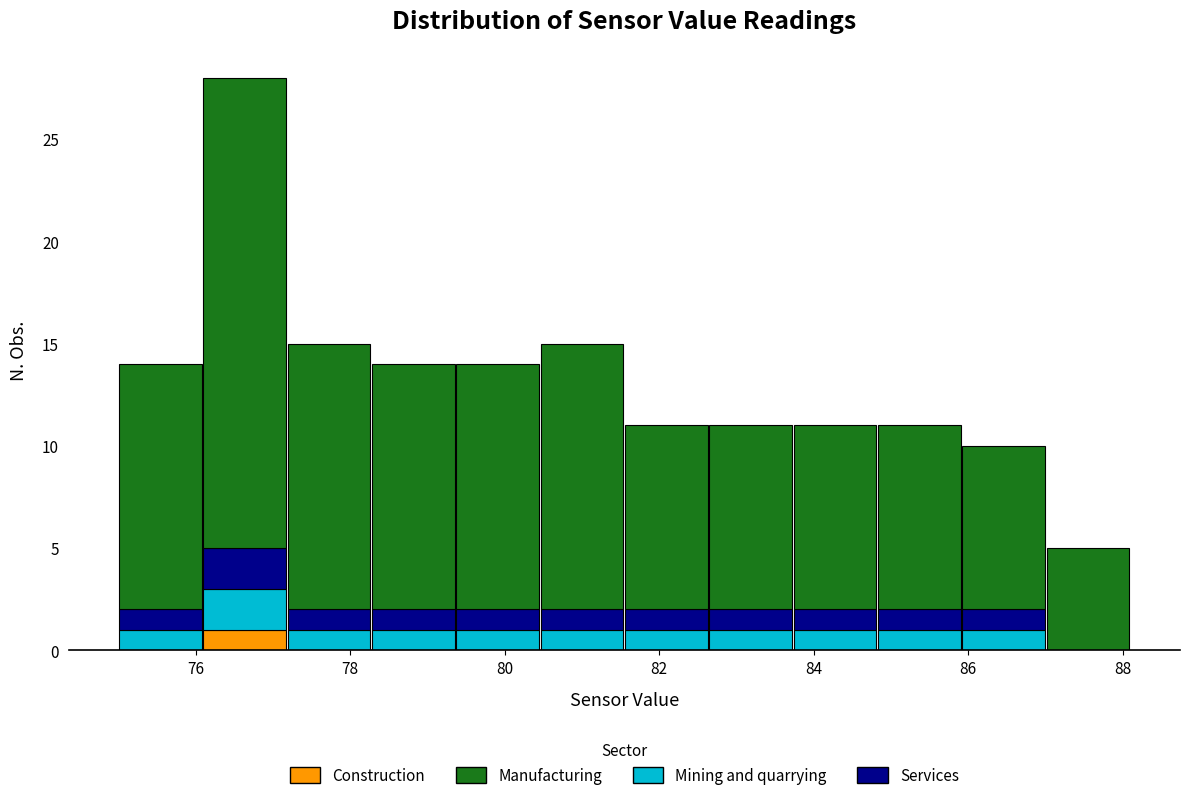

Reading left to right, list every stacked bar in this chart as the range it spans on the x-axis followed by its total height. Neither the bar edges nor the heights are printed on the chart, so give them approximately, as read against the axes.

75.0 to 76.0: 14
76.0 to 77.2: 28
77.2 to 78.2: 15
78.2 to 79.4: 14
79.4 to 80.4: 14
80.4 to 81.6: 15
81.6 to 82.6: 11
82.6 to 83.8: 11
83.8 to 84.8: 11
84.8 to 86.0: 11
86.0 to 87.0: 10
87.0 to 88.2: 5